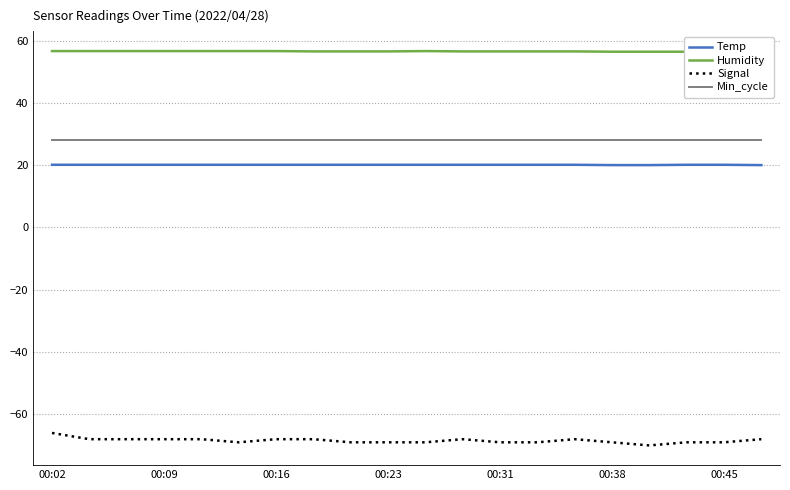

Rank the series at 8 from lowest to highest value.

Signal, Temp, Min_cycle, Humidity